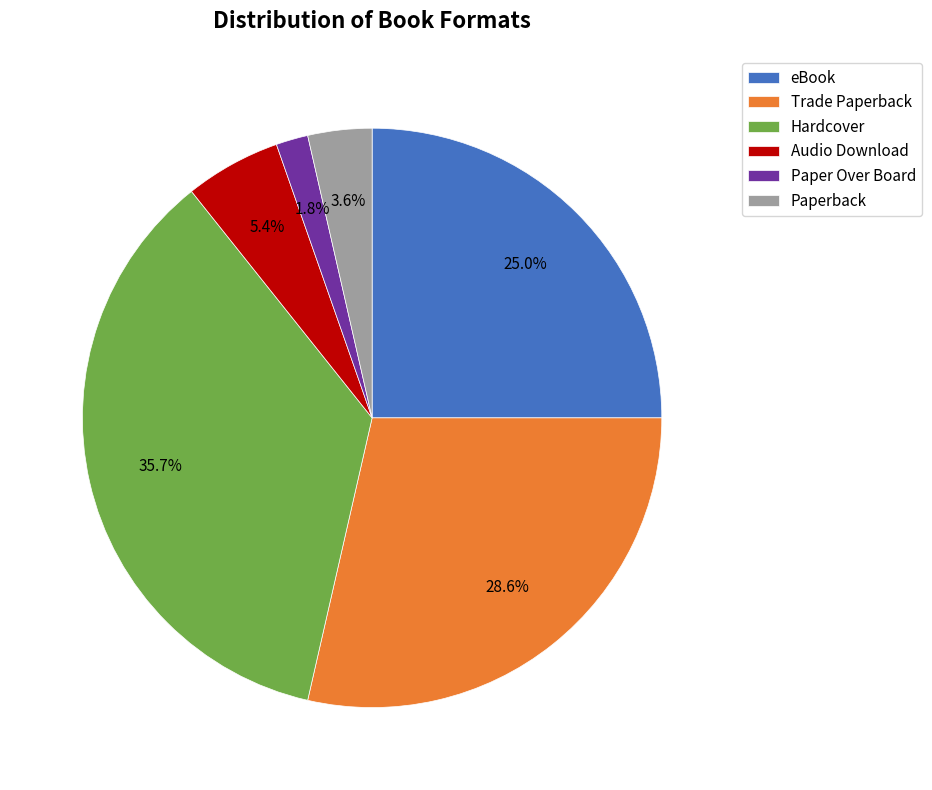

Does Paperback account for over 50% of the chart?

No